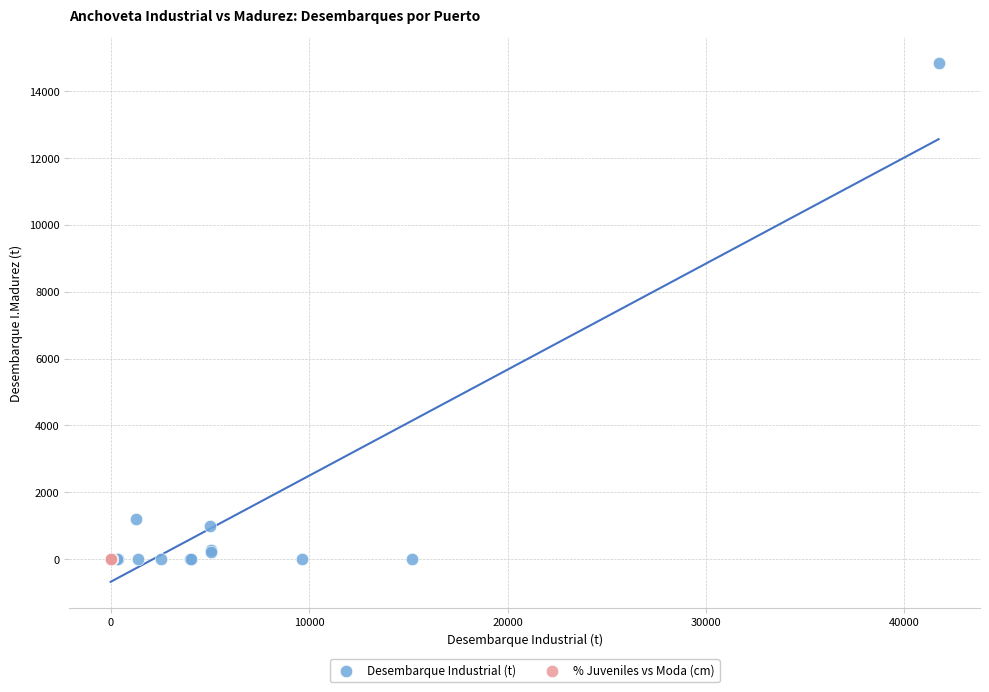

Which series has the largest Y range (max minus min)?

Desembarque Industrial (t)